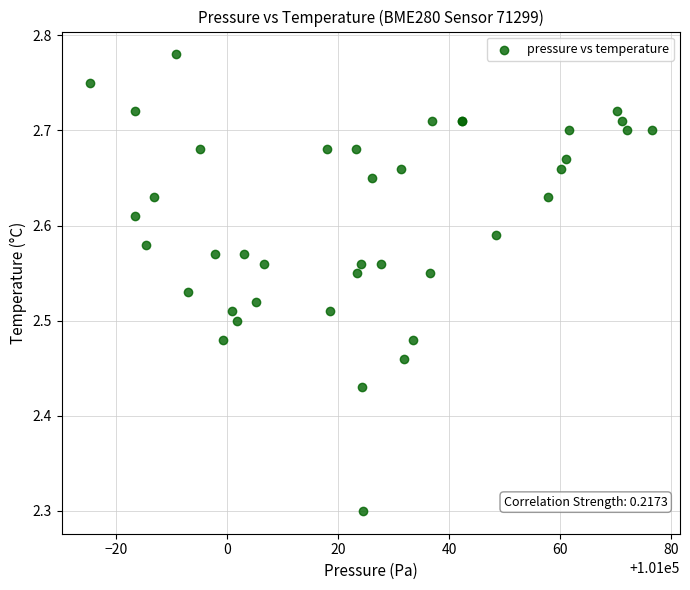

What Y value in the scatter plot is closest to 2?

2.3